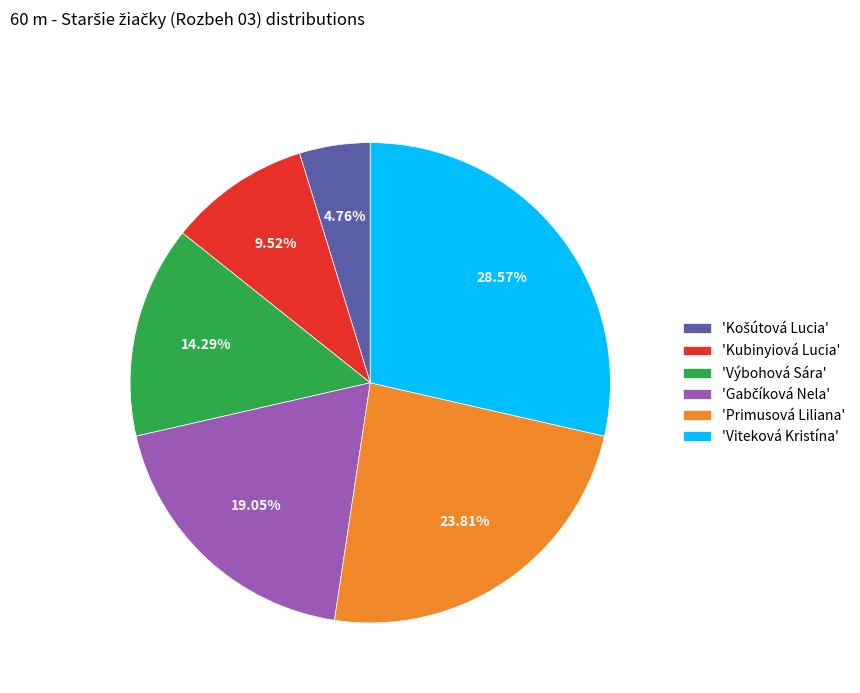

Count the number of slices in the pie.

6